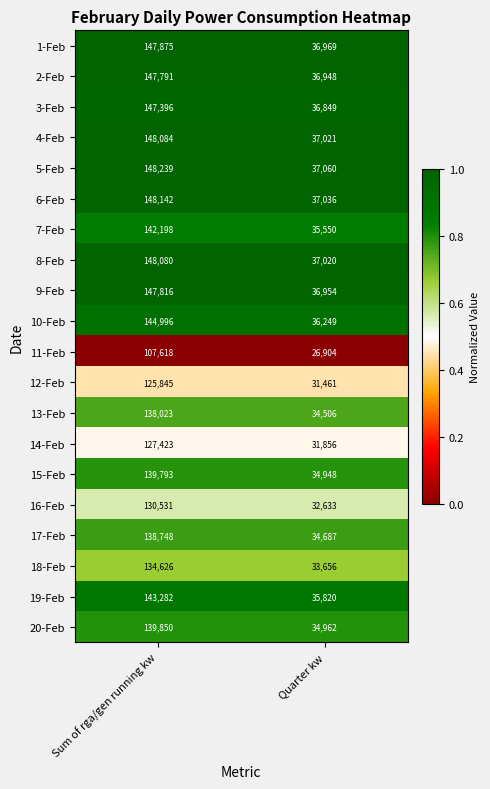

True or false: 18-Feb has a value of 54087 at Quarter kw.

False